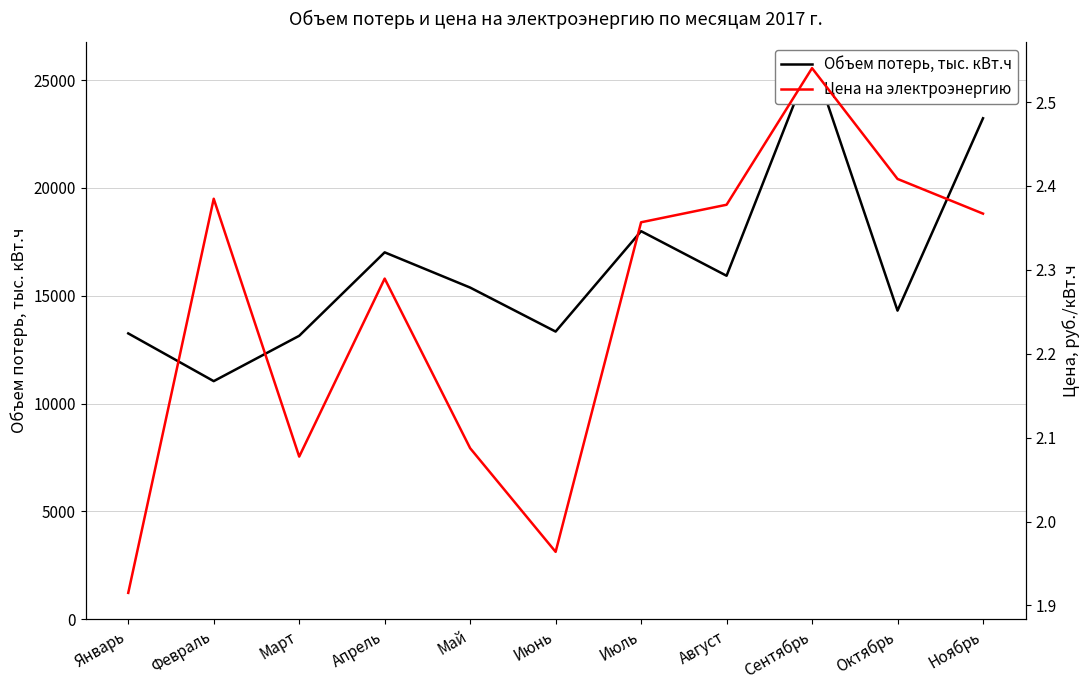

How many distinct data groups are displayed?

2